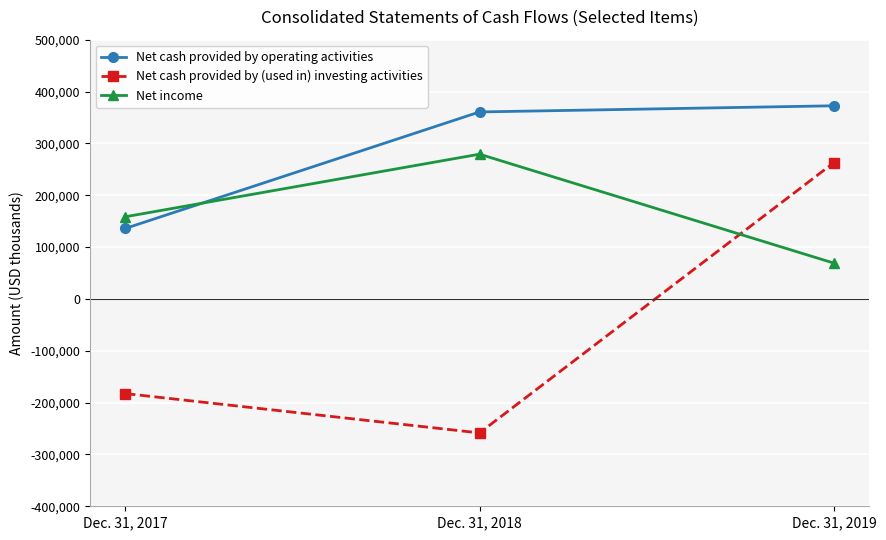

List the series in order of their overall mean, highest first.

Net cash provided by operating activities, Net income, Net cash provided by (used in) investing activities